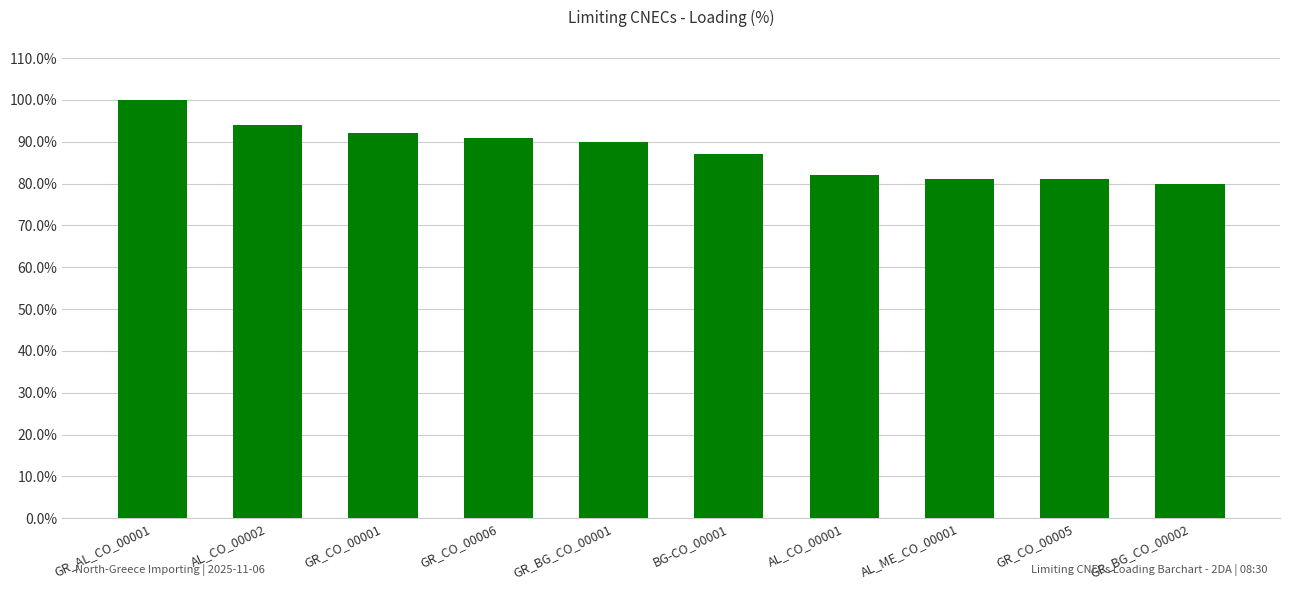

Reading left to right, transcribe all the data shown in this chart.

GR_AL_CO_00001=100	AL_CO_00002=94	GR_CO_00001=92	GR_CO_00006=91	GR_BG_CO_00001=90	BG-CO_00001=87	AL_CO_00001=82	AL_ME_CO_00001=81	GR_CO_00005=81	GR_BG_CO_00002=80